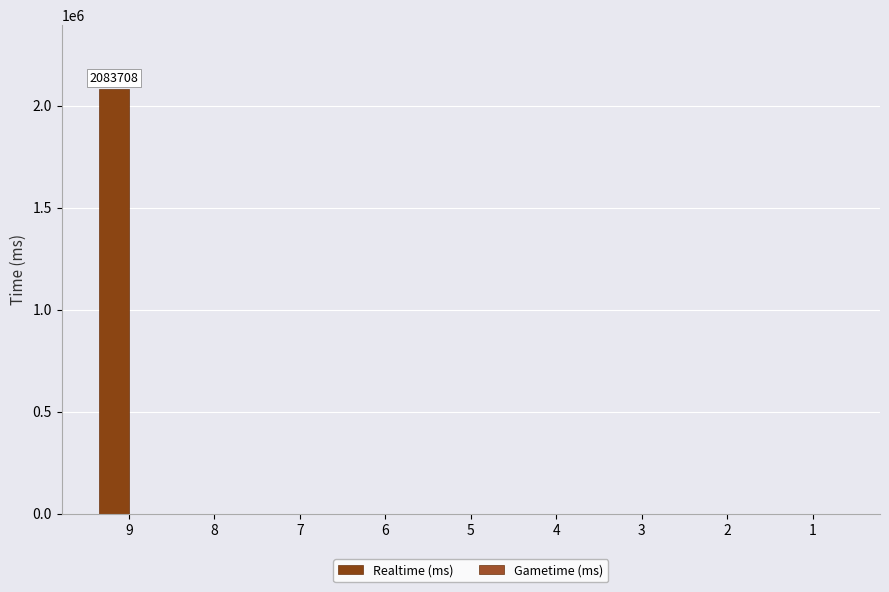

How many series are shown in this chart?

1